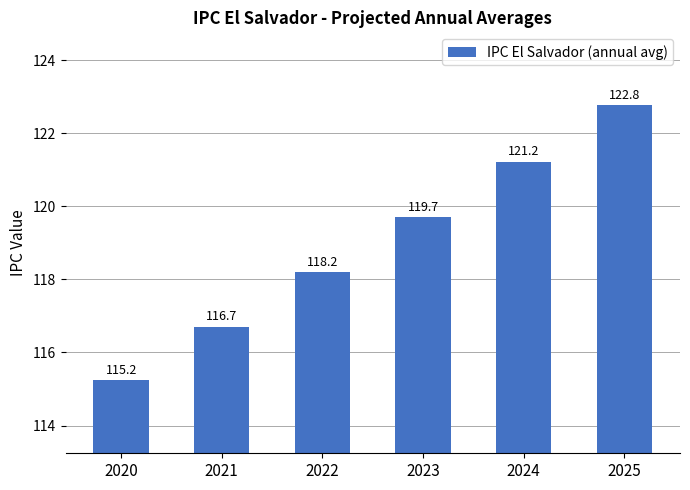

What is the maximum value shown in the chart?

122.8